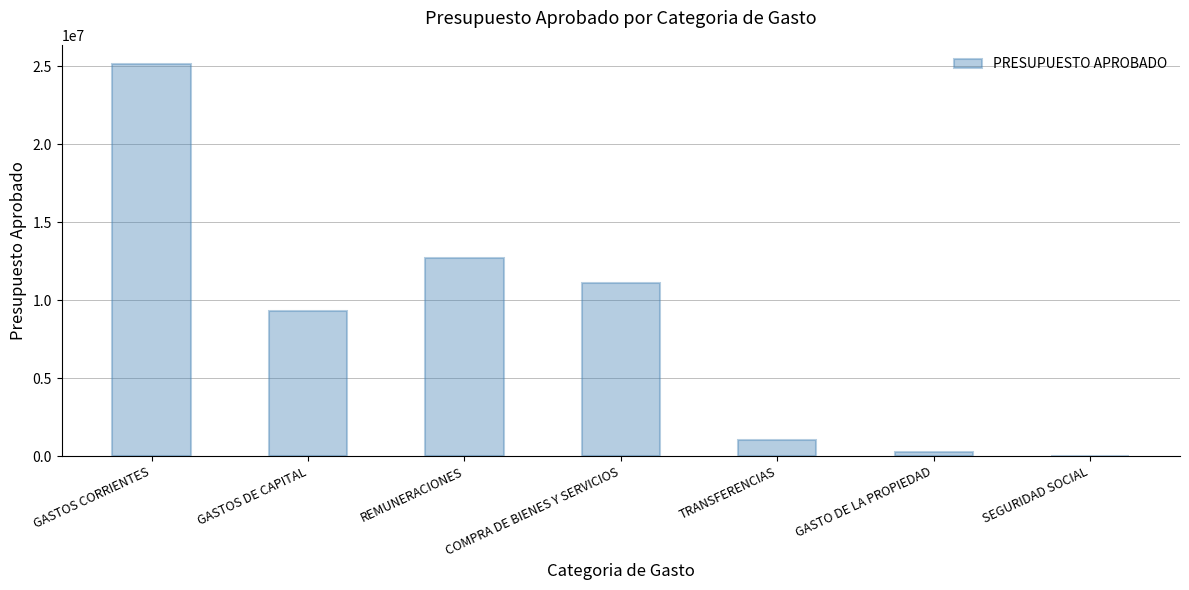

What is the change in value from GASTOS CORRIENTES to COMPRA DE BIENES Y SERVICIOS?

-14004900.0